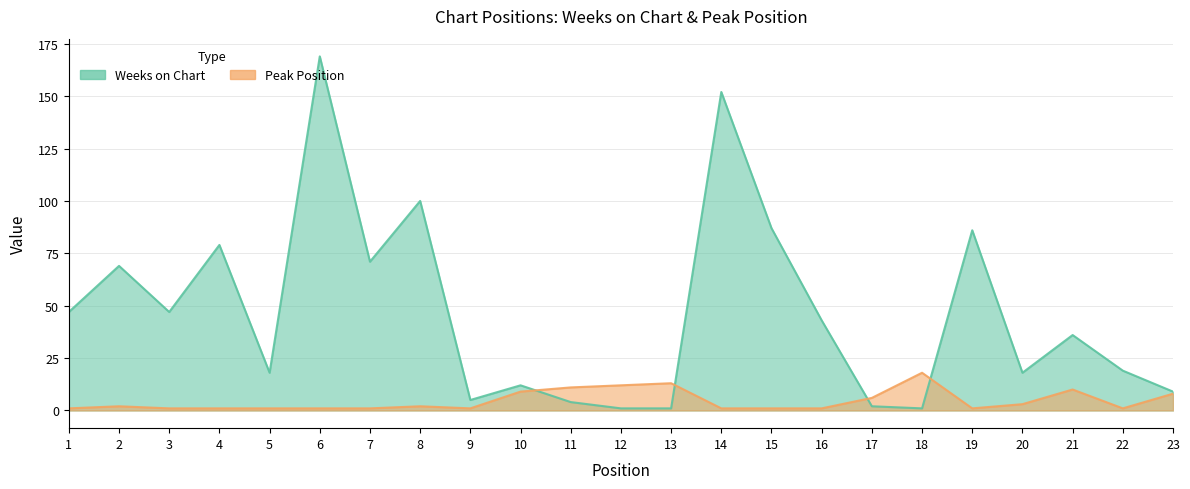

How many times do Peak Position and Weeks on Chart cross each other?

4